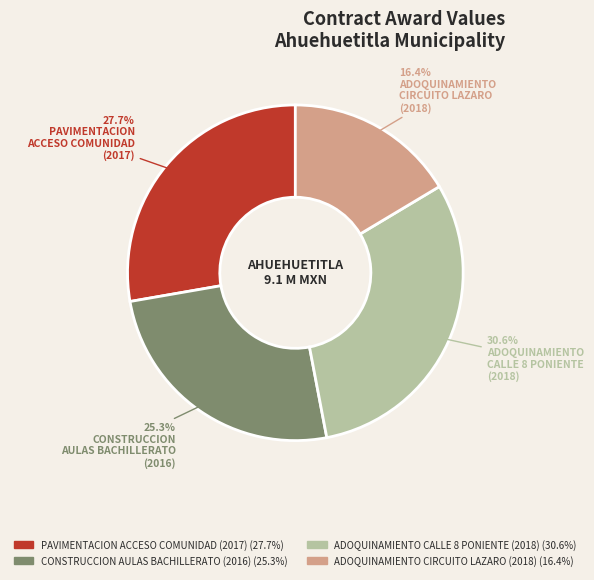

Is CONSTRUCCION AULAS BACHILLERATO (2016) the majority of the pie?

No